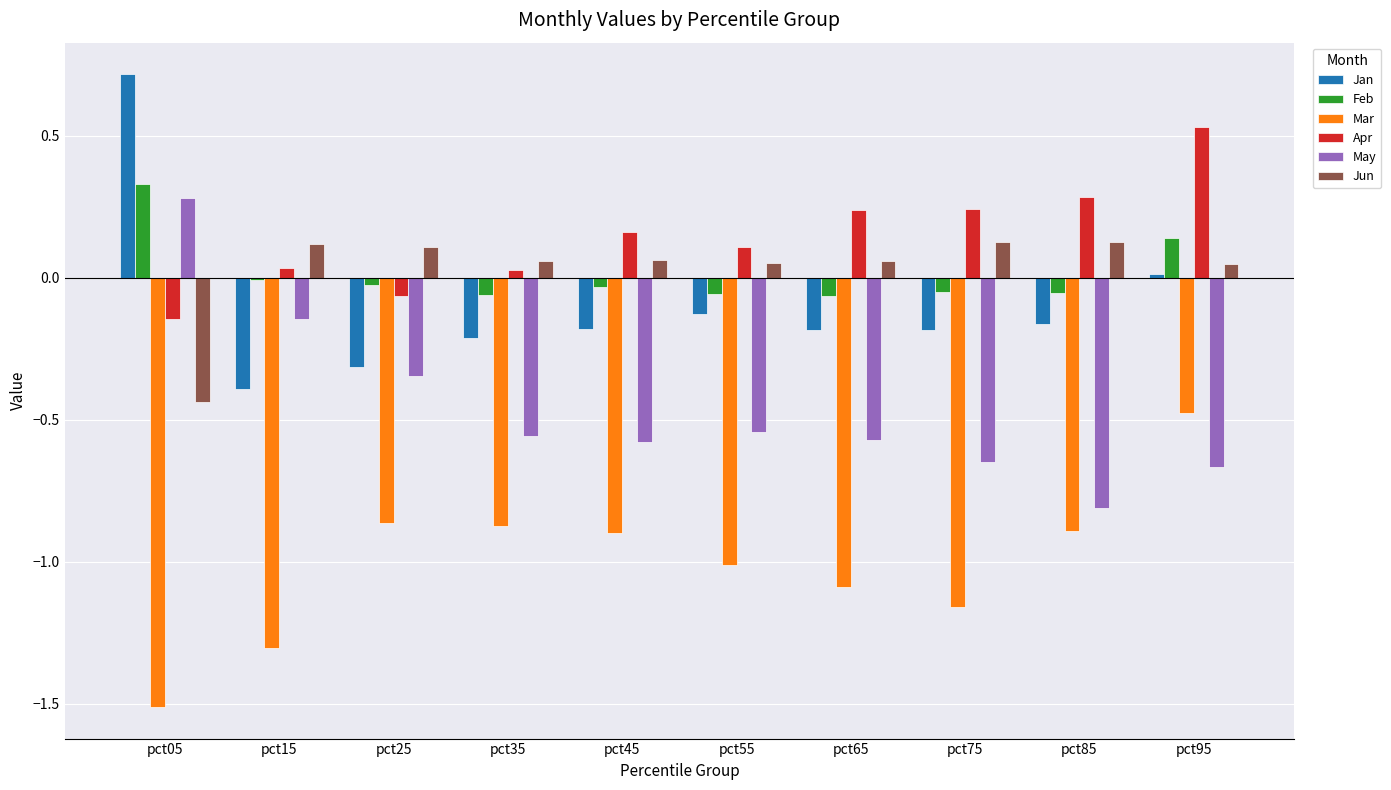

At pct15, list the series in order from smallest to largest.

Mar, Jan, May, Feb, Apr, Jun